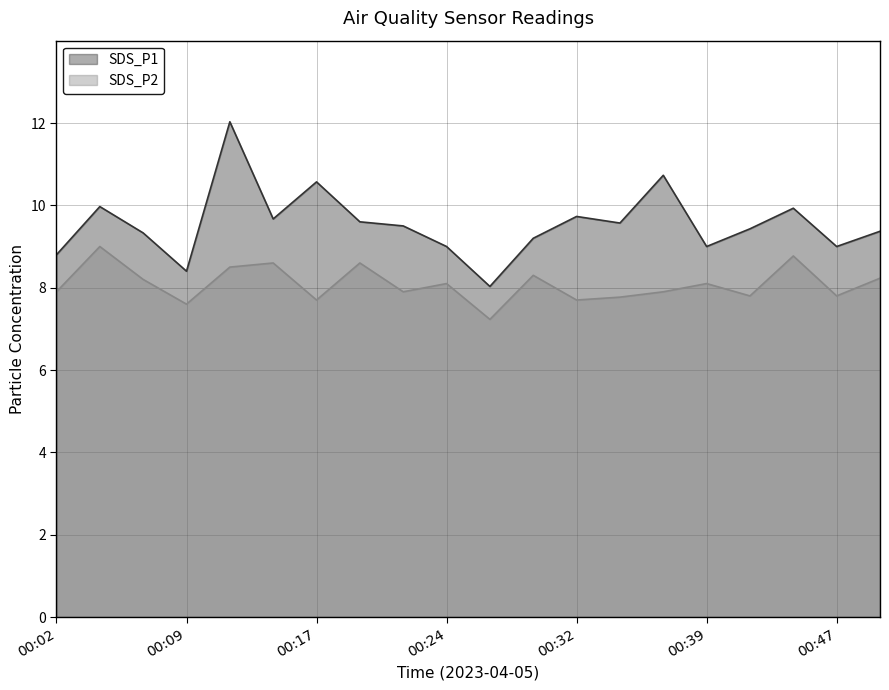

What value does the SDS_P1 series have at 00:24?

9.0